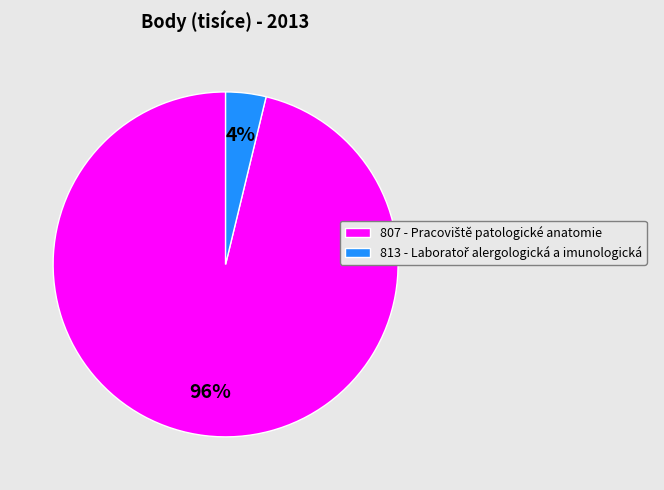

Is there any slice that represents more than half of the pie?

Yes